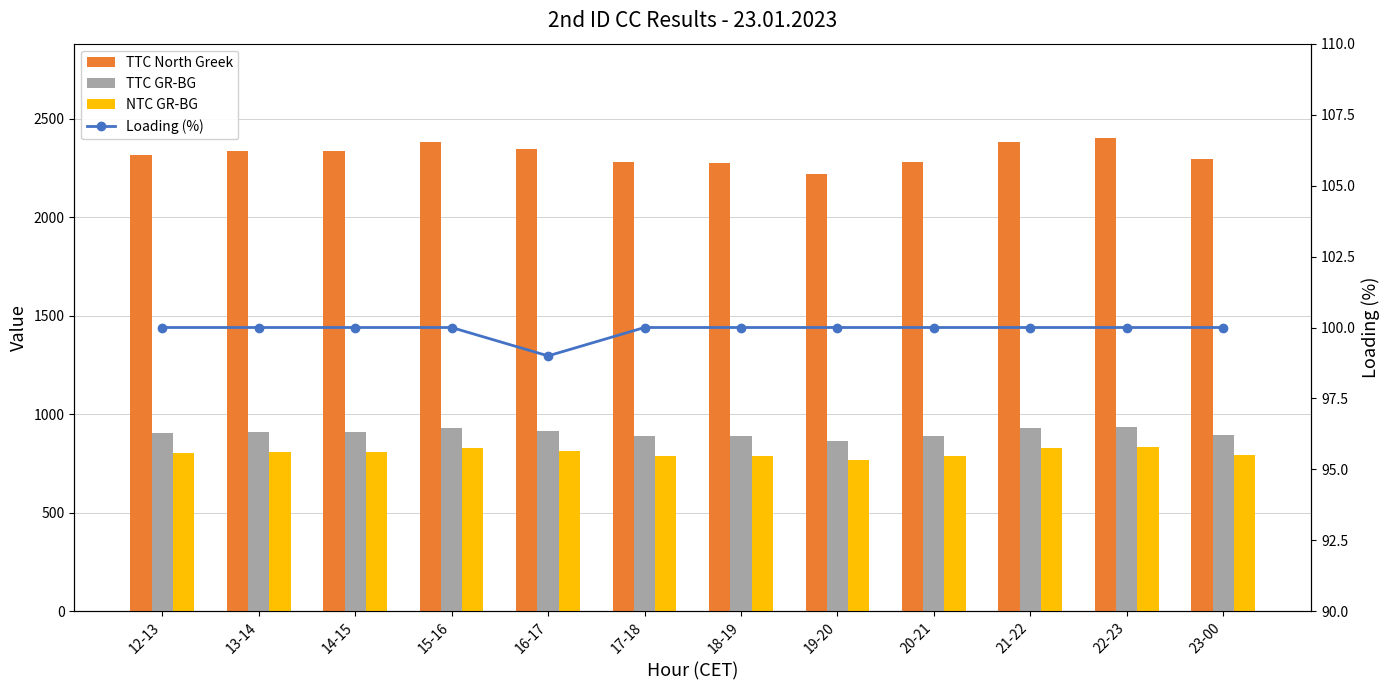

Which series has the widest spread of values?

TTC North Greek